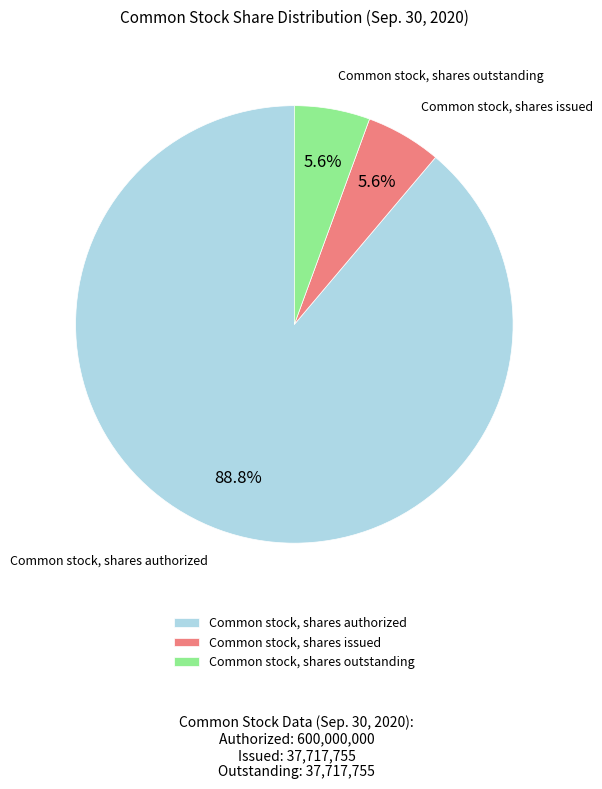

Between Common stock, shares outstanding and Common stock, shares authorized, which is larger?

Common stock, shares authorized